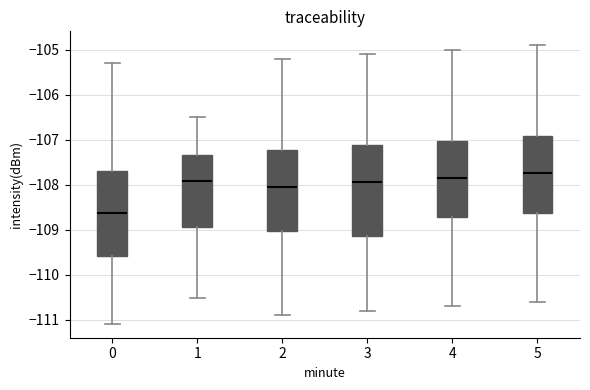

Where does the upper whisker of the box at x = 2 end on the y-axis? The values are not printed on the chart, so give them approximately, as read against the axis.

-105.2